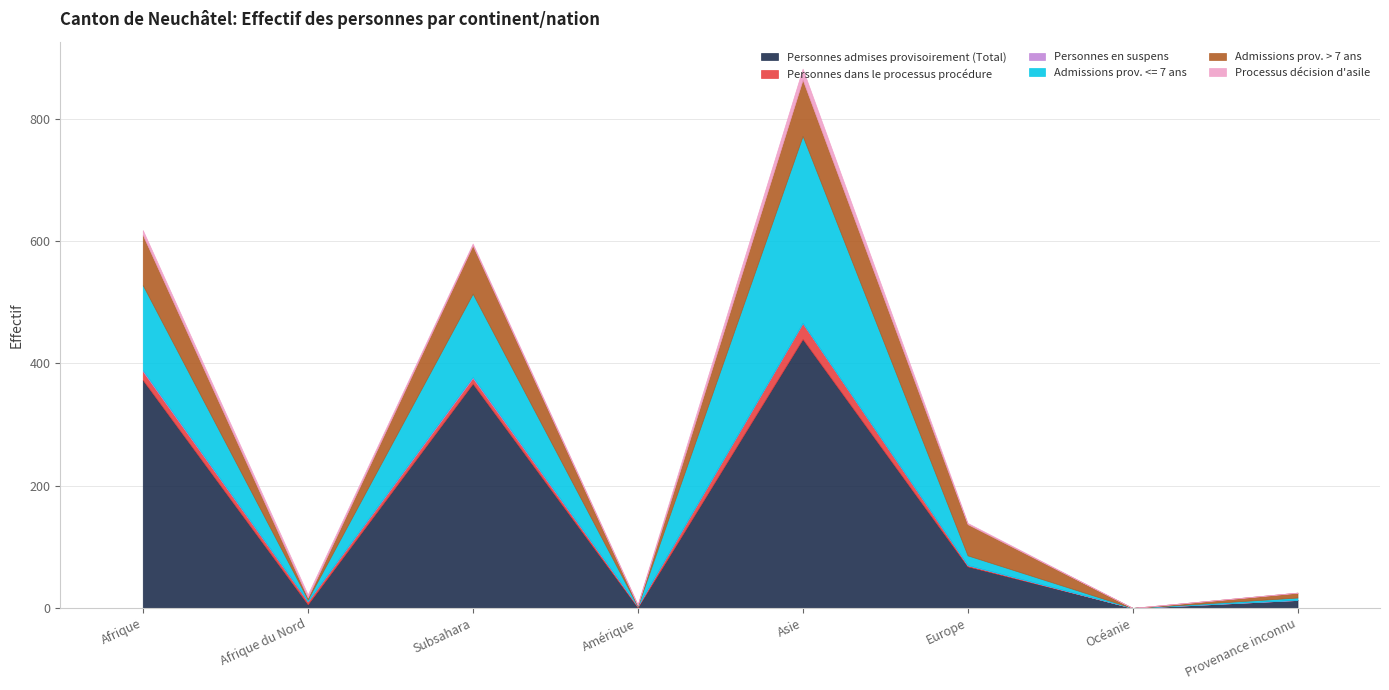

Reading left to right, what are all the values shown in this chart?

Personnes admises provisoirement (Total): 373	6	367	1	440	68	0	13
Personnes dans le processus procédure: 14	5	9	2	26	2	0	0
Personnes en suspens: 2	0	2	0	0	0	0	0
Admissions prov. <= 7 ans: 139	3	136	0	306	16	0	4
Admissions prov. > 7 ans: 82	3	79	1	92	51	0	8
Processus décision d'asile: 8	5	3	2	18	2	0	0